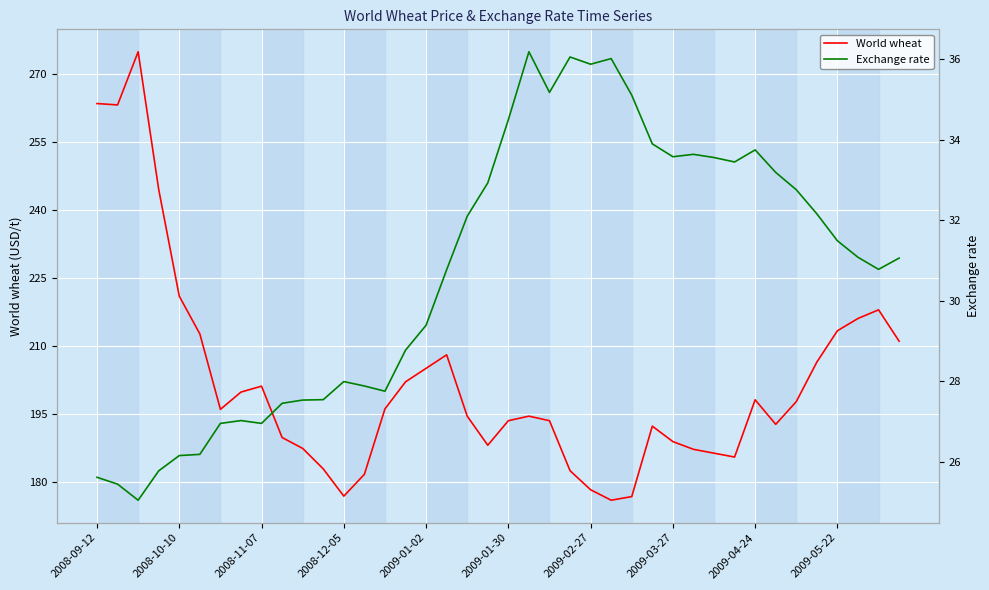

What is the minimum value shown in the chart?

25.0